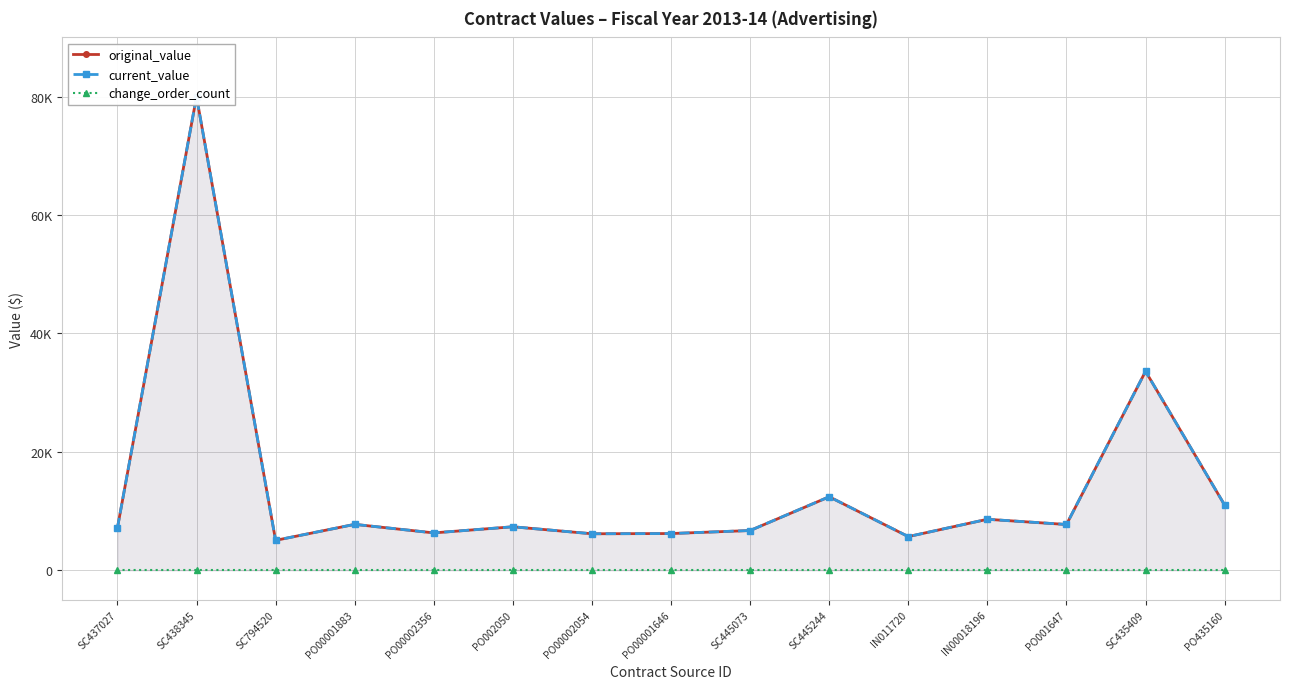

Reading left to right, list all the values displayed in this chart.

original_value: 7137.2	80000.0	5040.0	7741.8	6300.0	7333.4	6152.5	6190.2	6700.0	12403.4	5675.0	8600.0	7719.2	33594.0	11000.0
current_value: 7137.2	80000.0	5040.0	7741.8	6300.0	7333.4	6152.5	6190.2	6700.0	12403.4	5675.0	8600.0	7719.2	33594.0	11000.0
change_order_count: 0.0	0.0	0.0	0.0	0.0	0.0	0.0	0.0	0.0	0.0	0.0	0.0	0.0	0.0	0.0